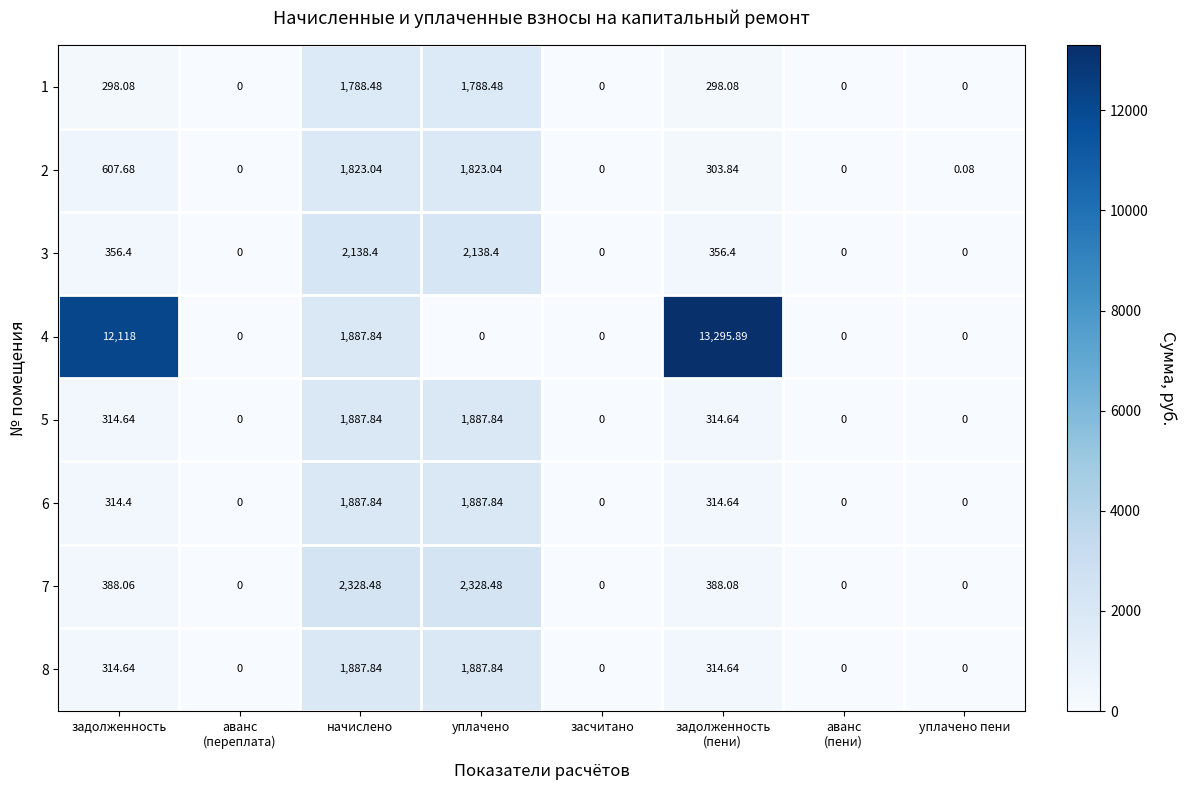

Where is 2 nearest to the value 911?

задолженность